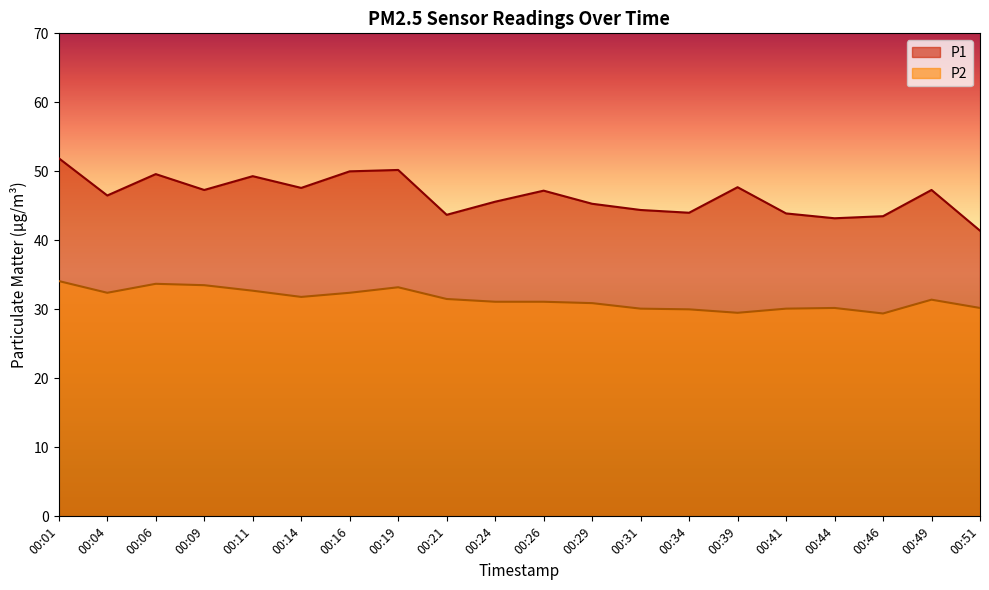

What is the maximum value shown in the chart?

51.9